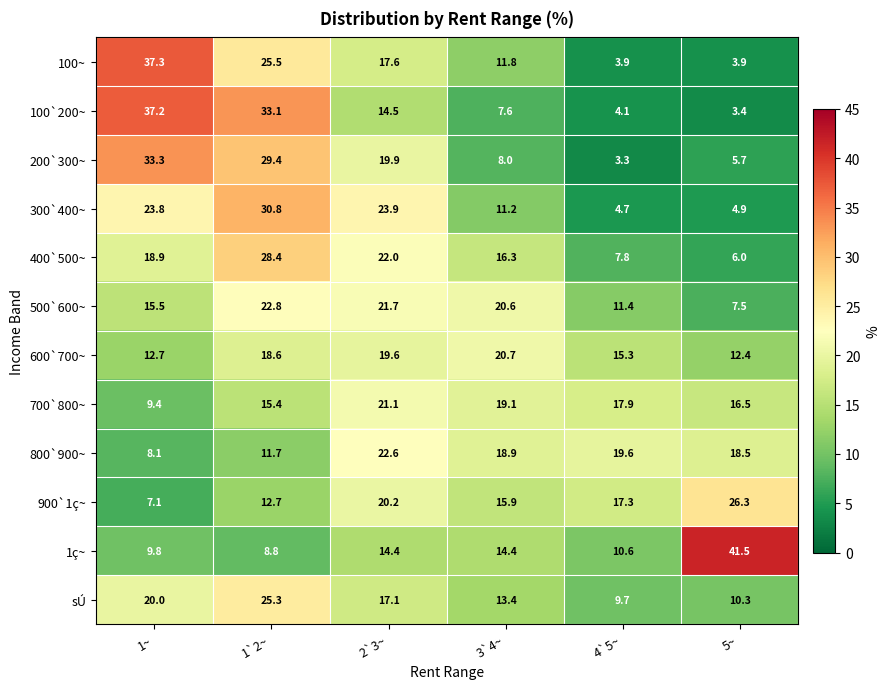

True or false: 400`500~ has a value of 33.6 at 1~.

False